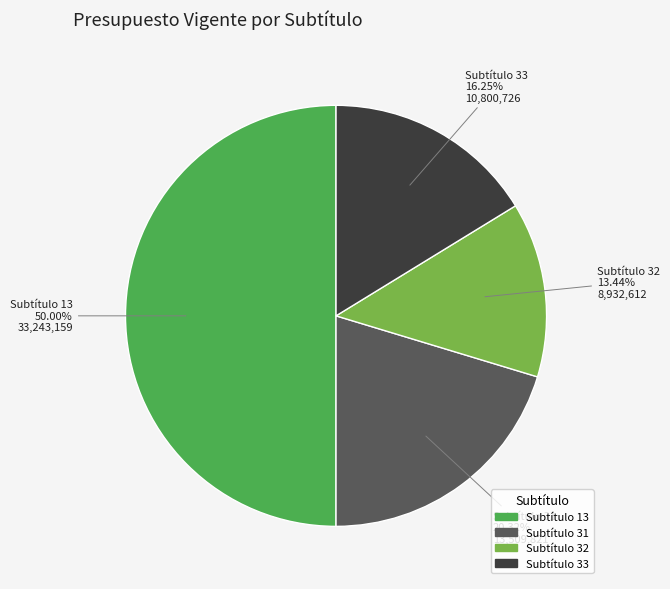

Is Subtítulo 32 the majority of the pie?

No